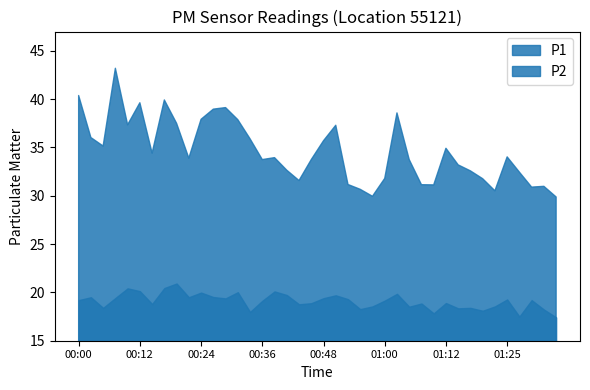

Which category has the lowest value in the P1 series?

01:34